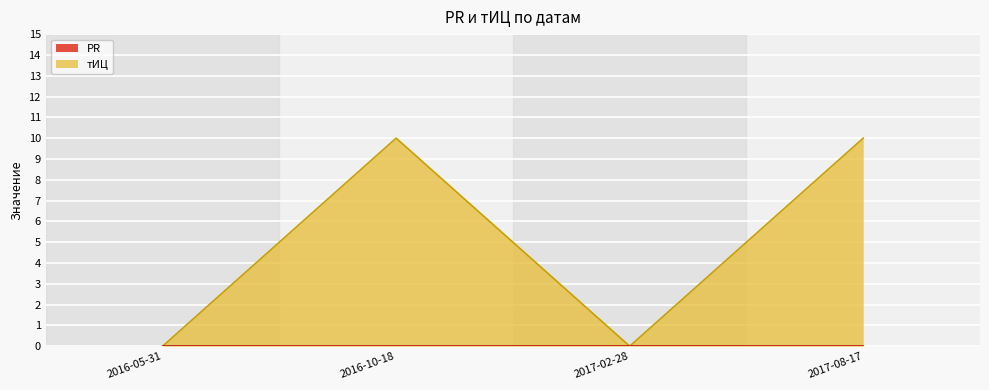

Which has a higher value, 2016-10-18 or 2017-08-17?

2016-10-18